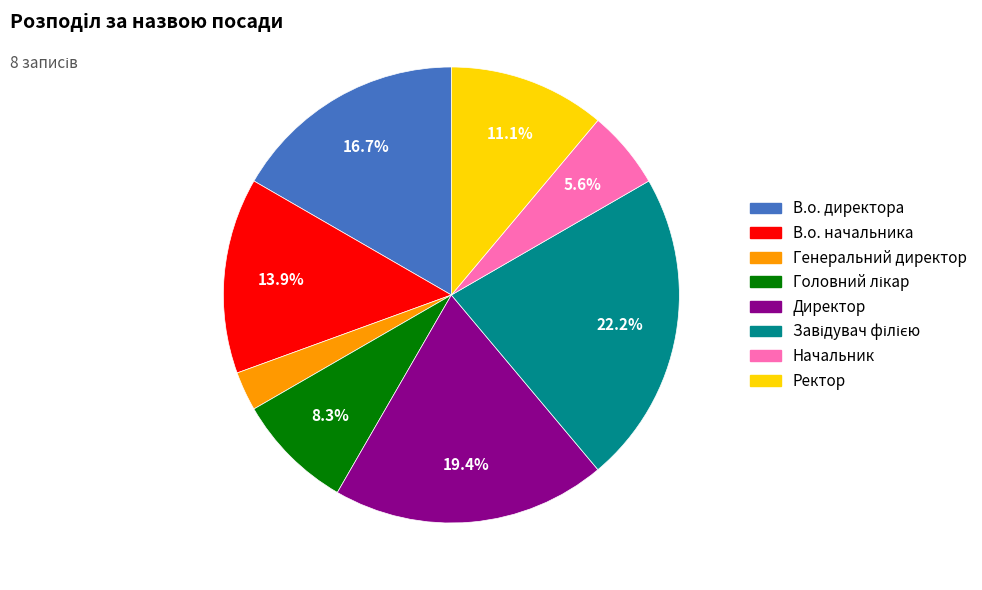

Which category has the smallest portion of the pie?

Генеральний директор